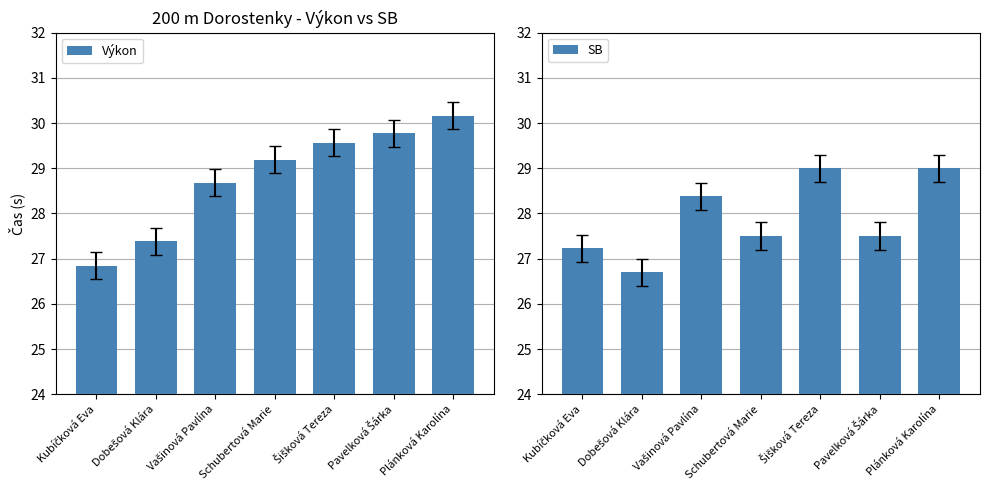

How many data points in SB are above 27?

6